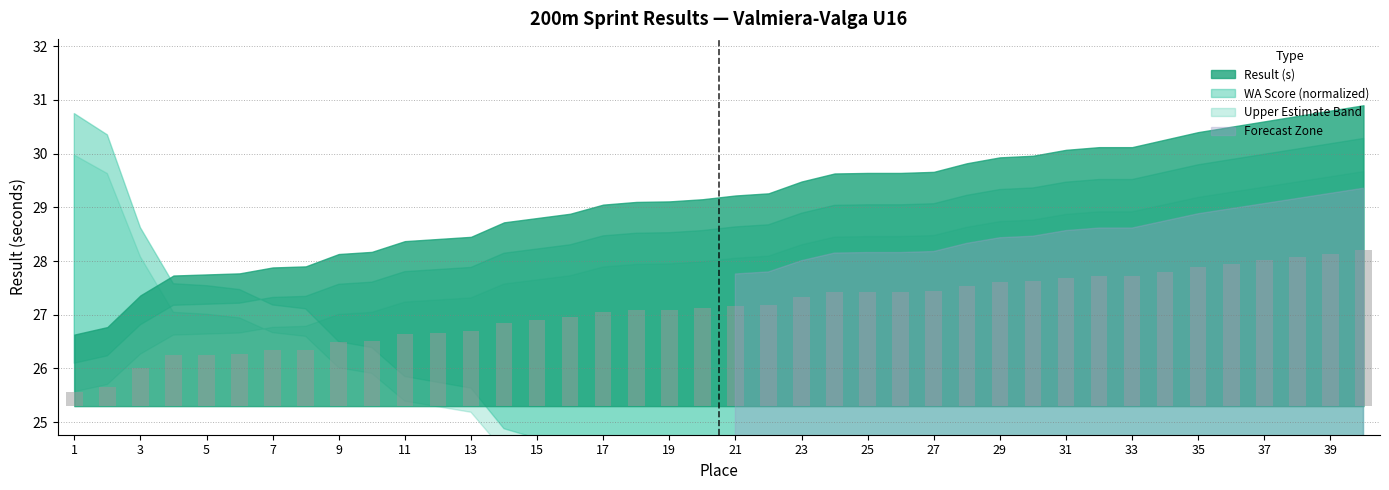

What is the minimum value shown in the chart?

0.3